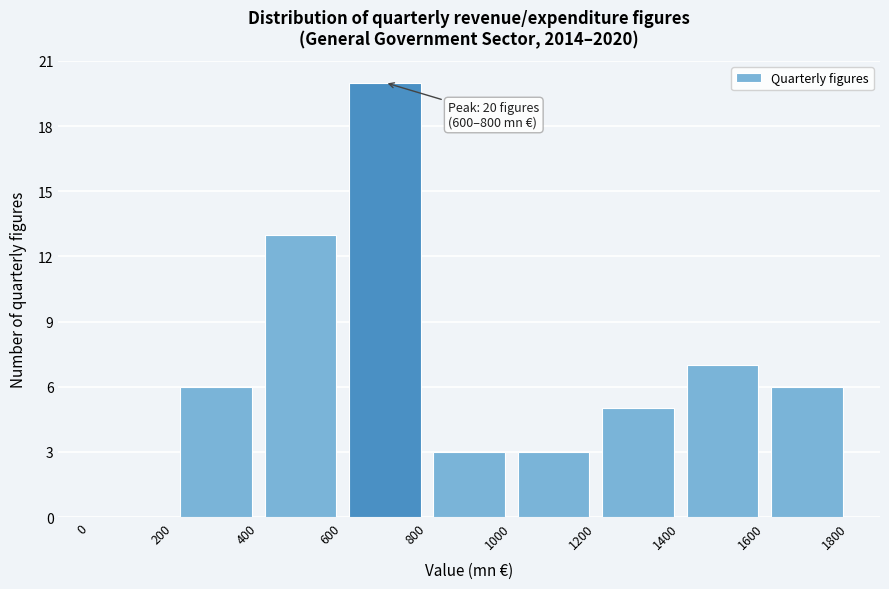

Which range on the x-axis has the tallest bar?

600 to 800